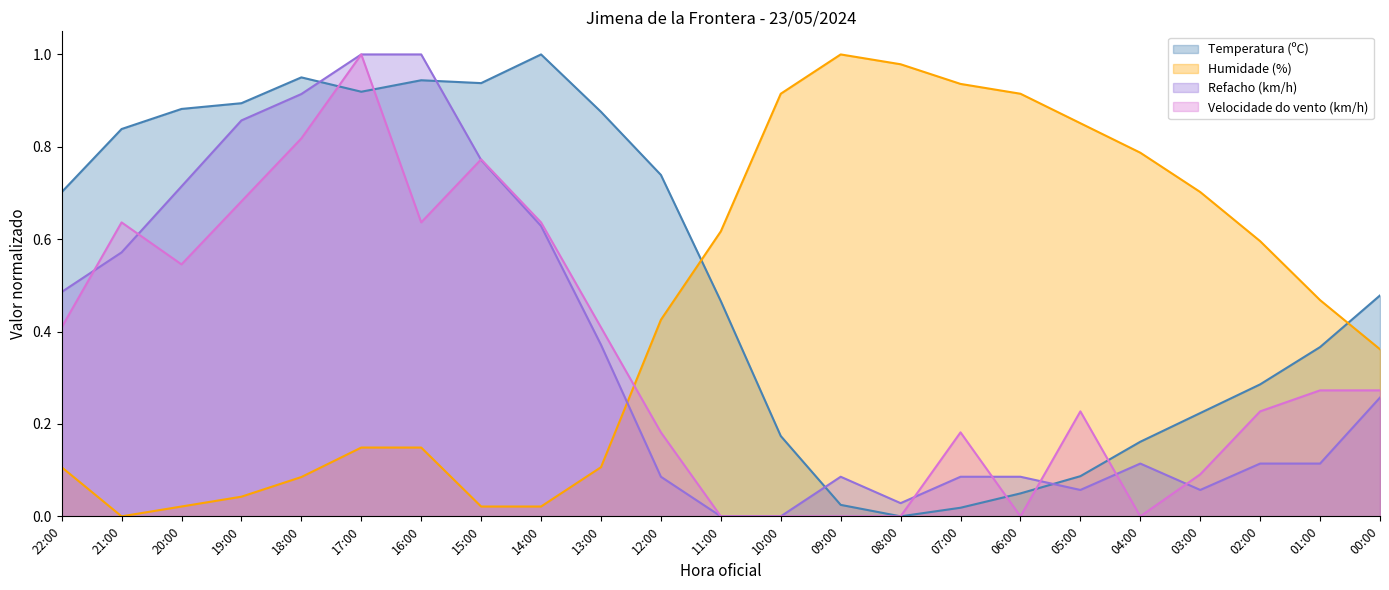

List the series in order of their peak value, highest first.

Temperatura (ºC), Humidade (%), Velocidade do vento (km/h), Refacho (km/h)